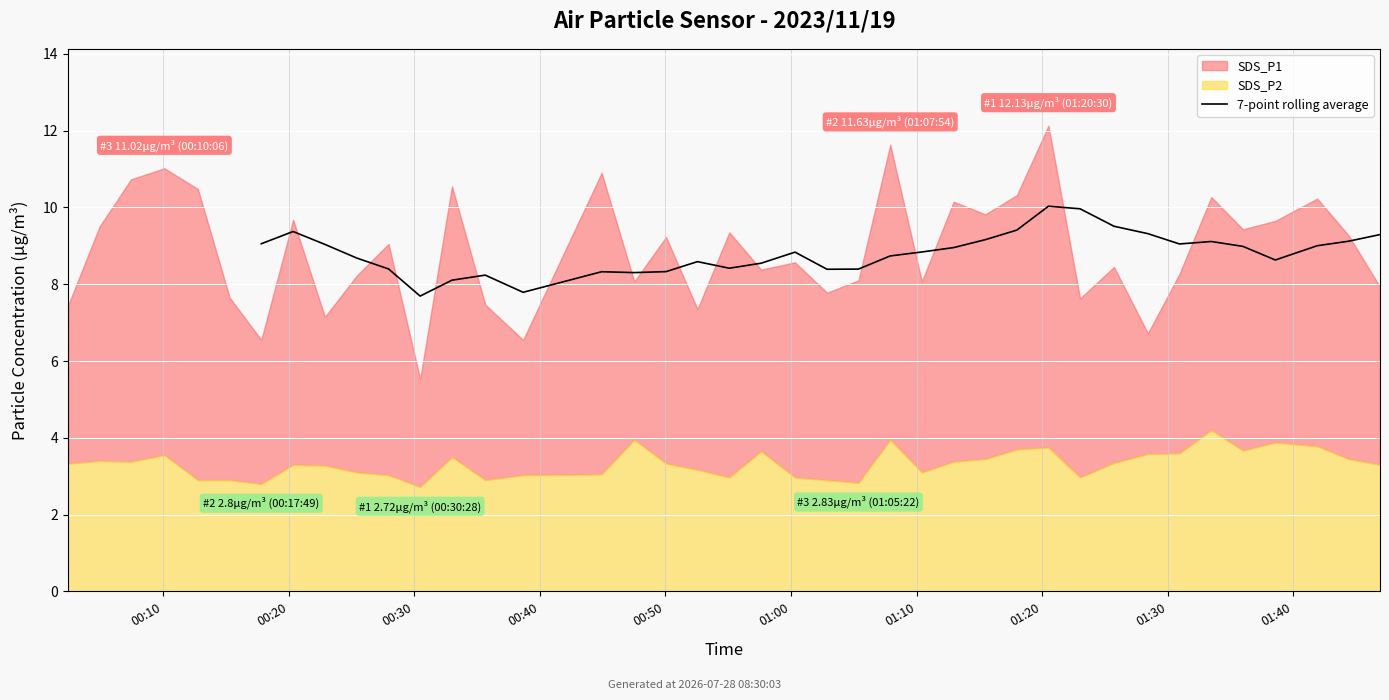

How many lines are shown in the chart?

1